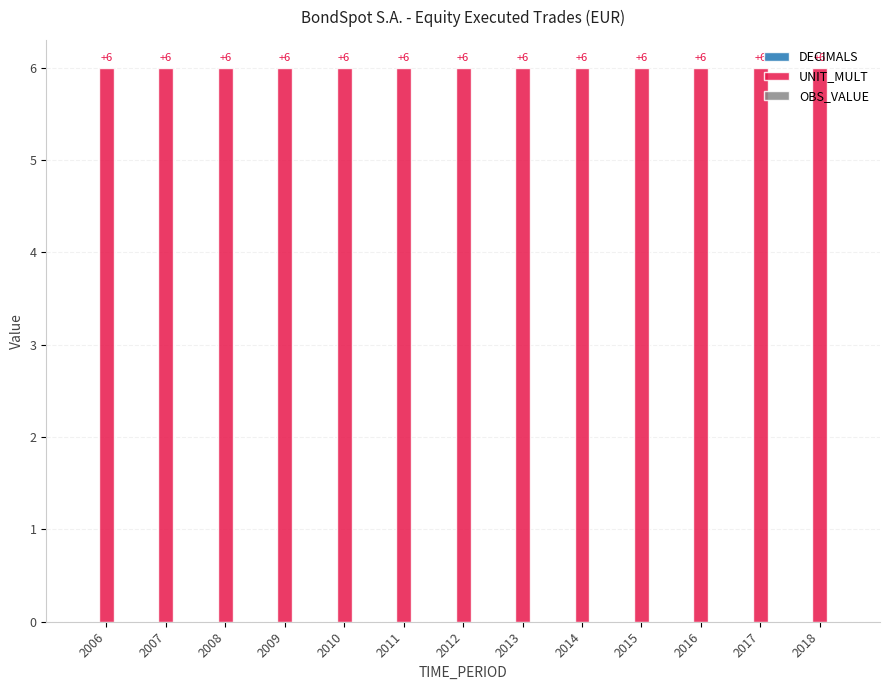

True or false: UNIT_MULT has a value of 4 at 2012.

False